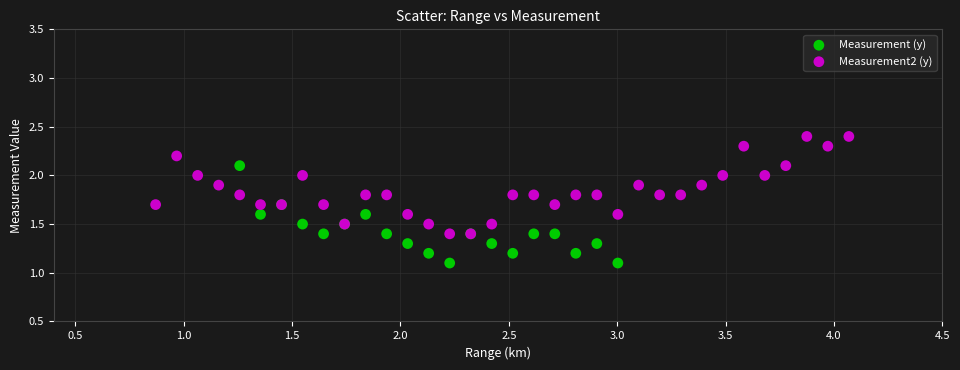

Which series reaches the minimum Y coordinate?

Measurement (y)